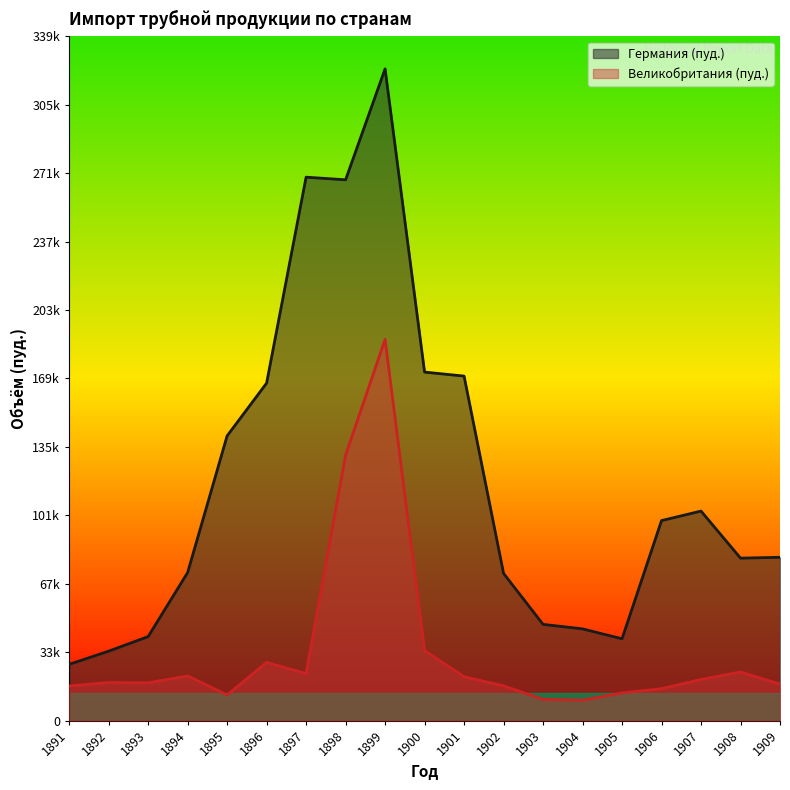

Where is the first local minimum for Германия (пуд.)?

1898